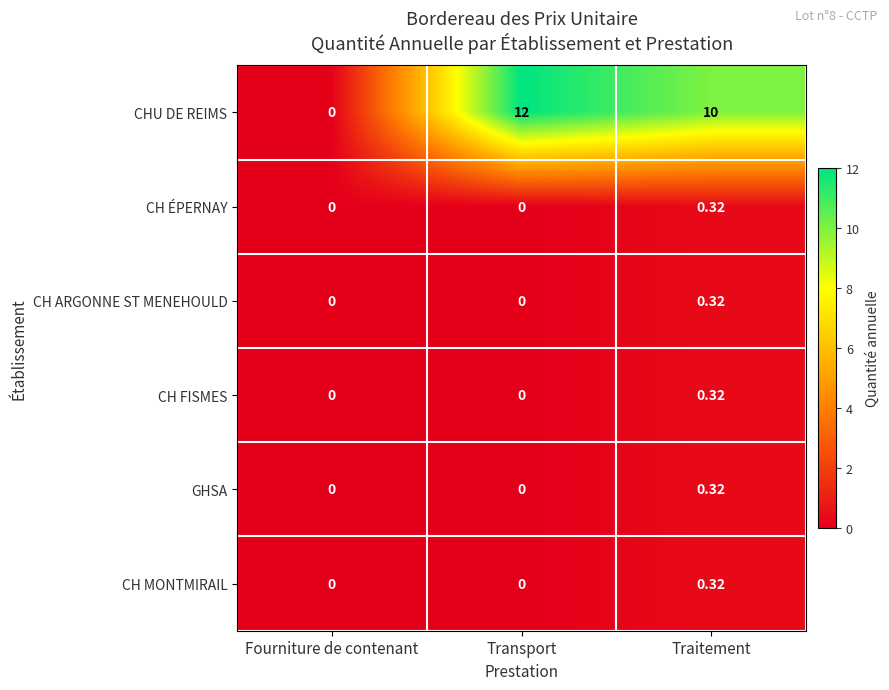

Which category has the highest value across all series?

Transport